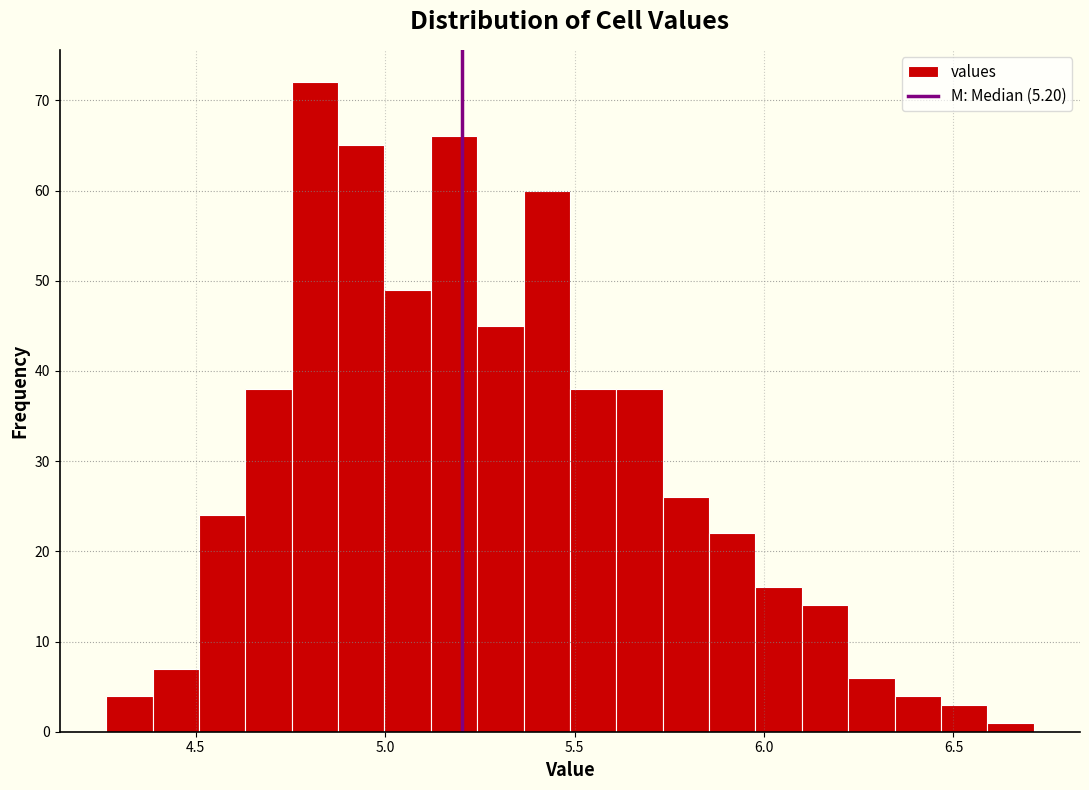

Read against the x-axis, roughly where is the centre of the tallest bar?

4.80